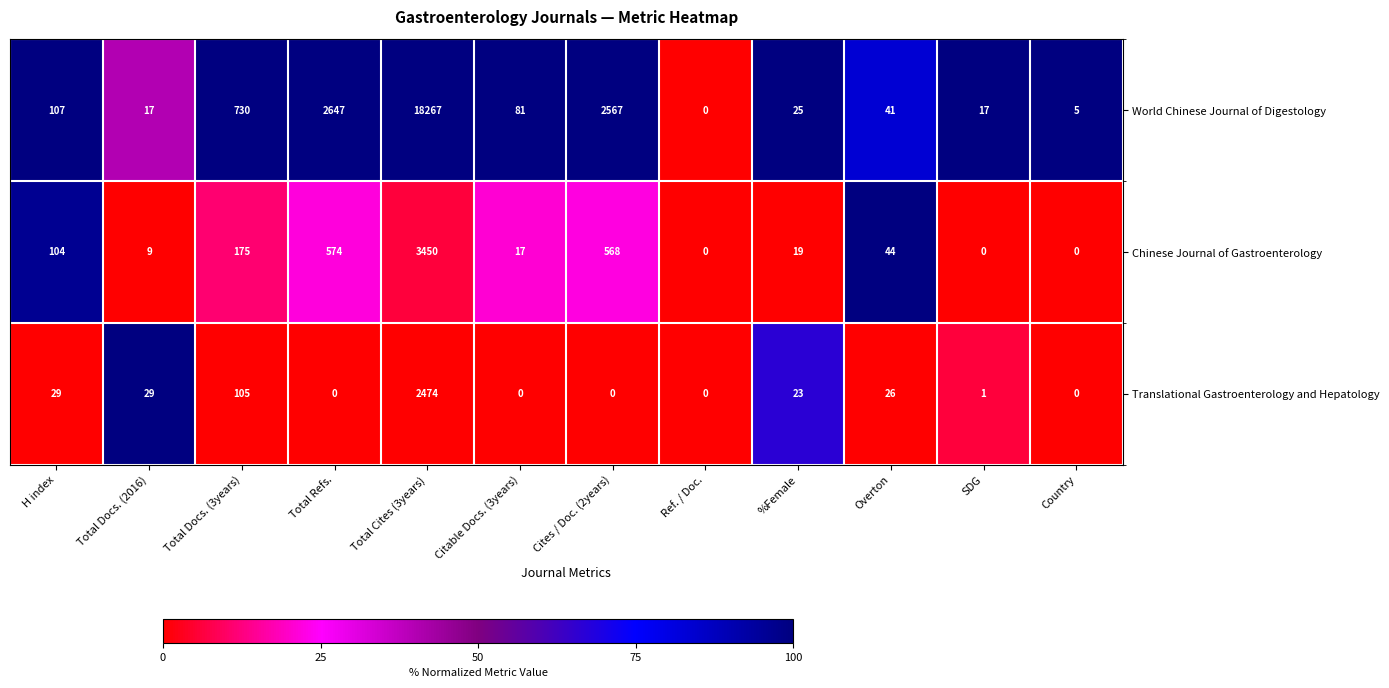

Which label corresponds to the largest value in the chart?

Total Cites (3years)